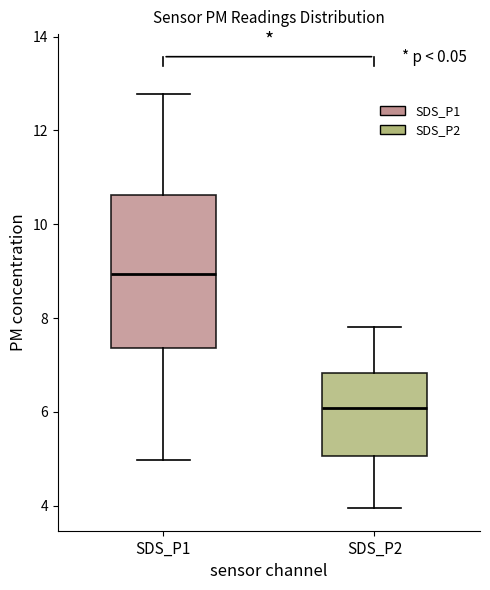

Reading left to right, read every box against the y-axis: the position of its median line, the range the box covers, and the ends of its whiskers. The values are not printed on the chart, so give them approximately, as read against the axis.

SDS_P1: median 9.0, box 7.4 to 10.6, whiskers 5.0 to 12.8
SDS_P2: median 6.0, box 5.0 to 6.8, whiskers 4.0 to 7.8